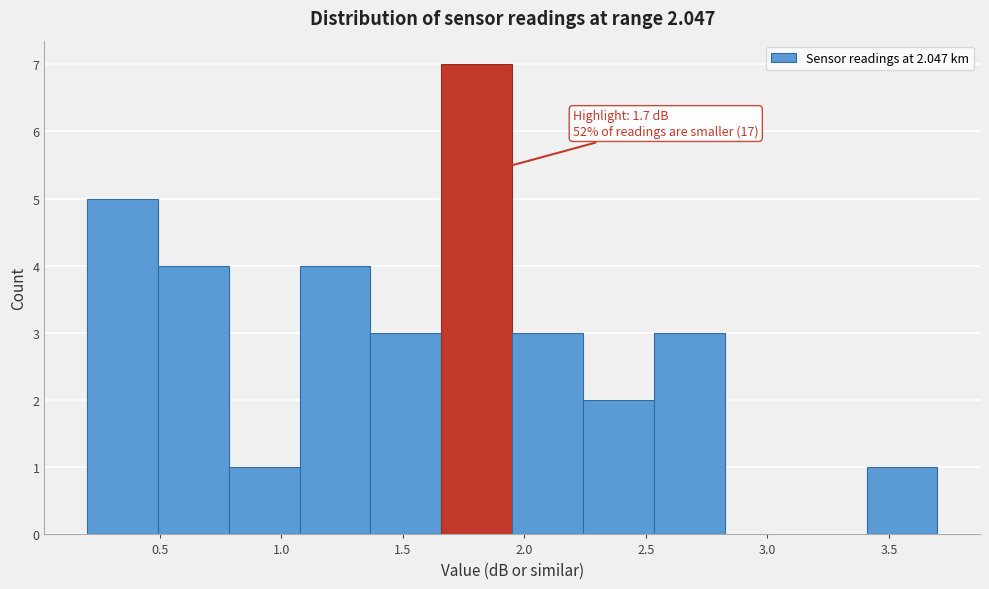

Over which range of the x-axis is the bar tallest?

1.65 to 1.95